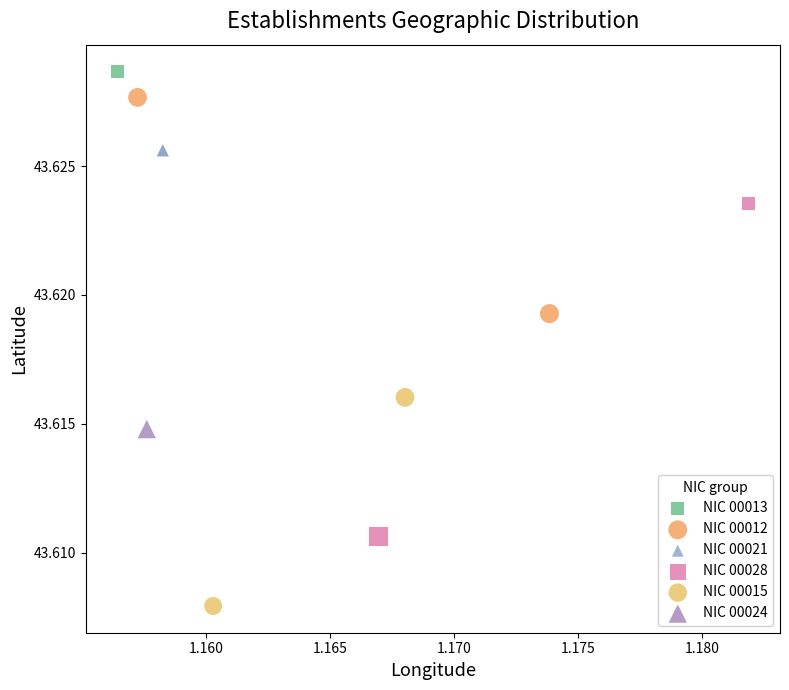

Which series reaches the maximum Y coordinate?

NIC 00013